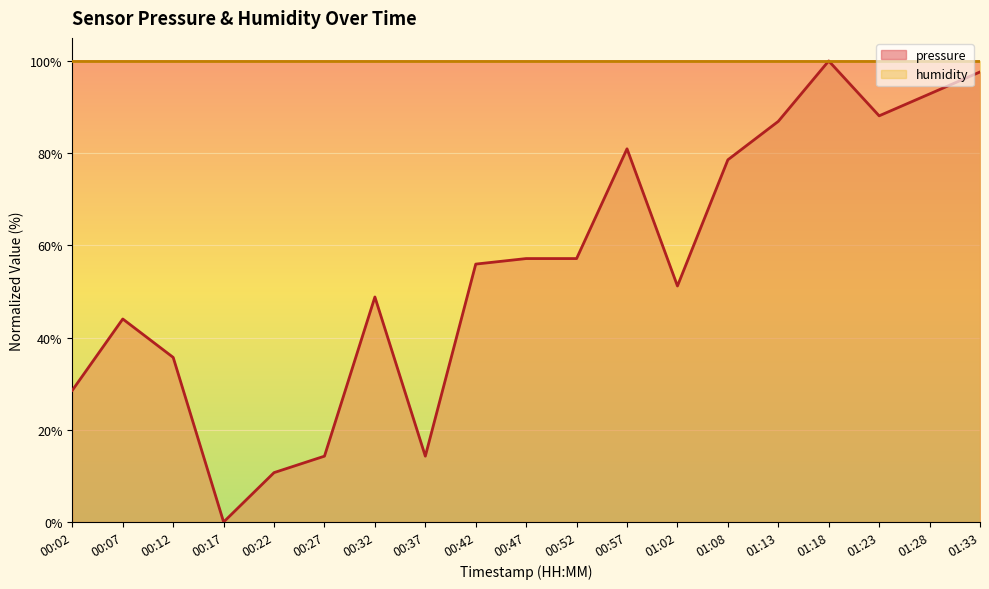

The value at 01:02 is 14.8. True or false?

False